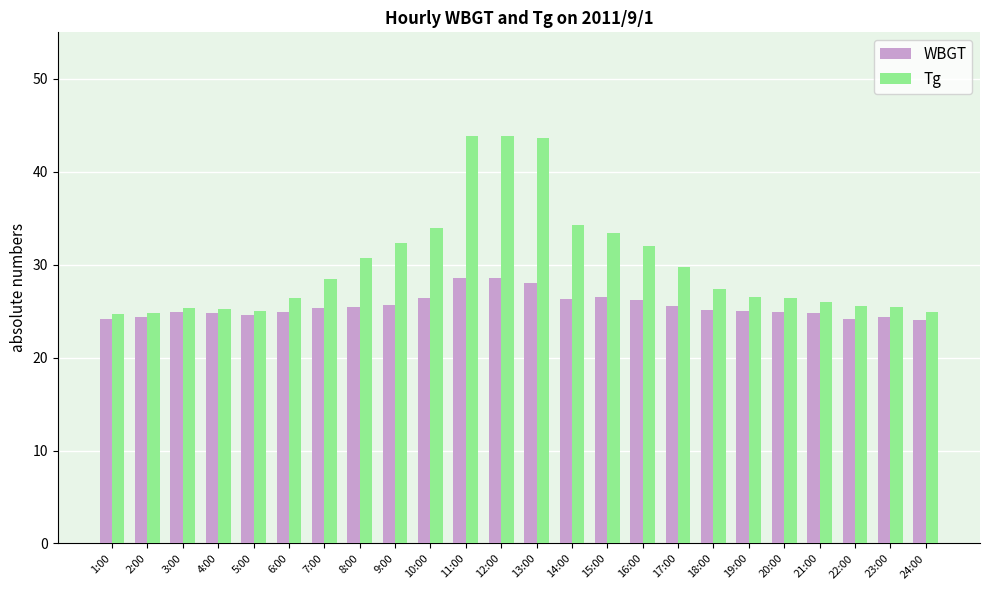

What is the minimum value shown in the chart?

24.0